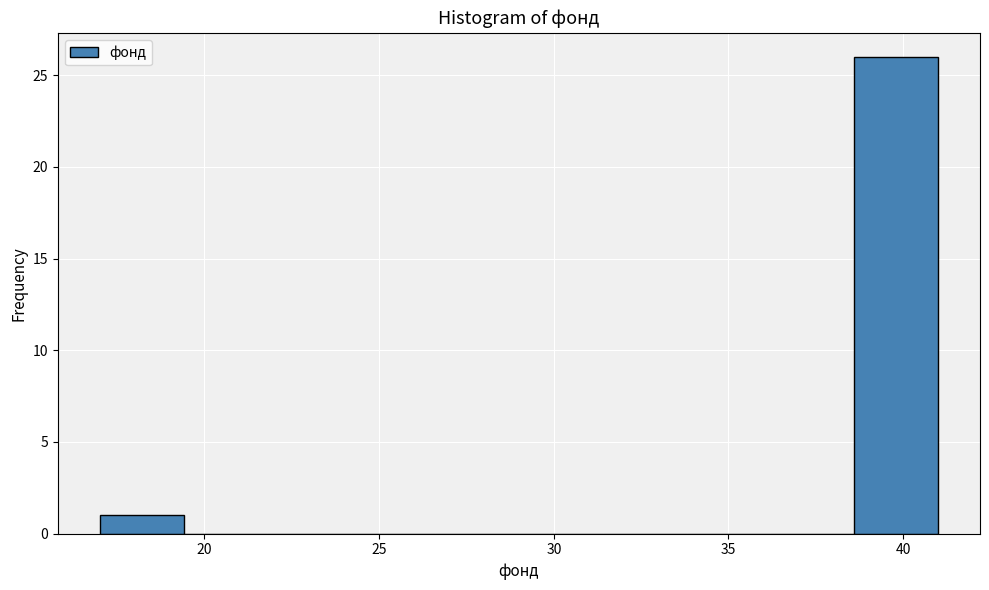

How tall is the bar that spans 17.0 to 19.4 on the x-axis? Neither the bar edges nor the heights are printed on the chart, so give them approximately, as read against the axes.

1